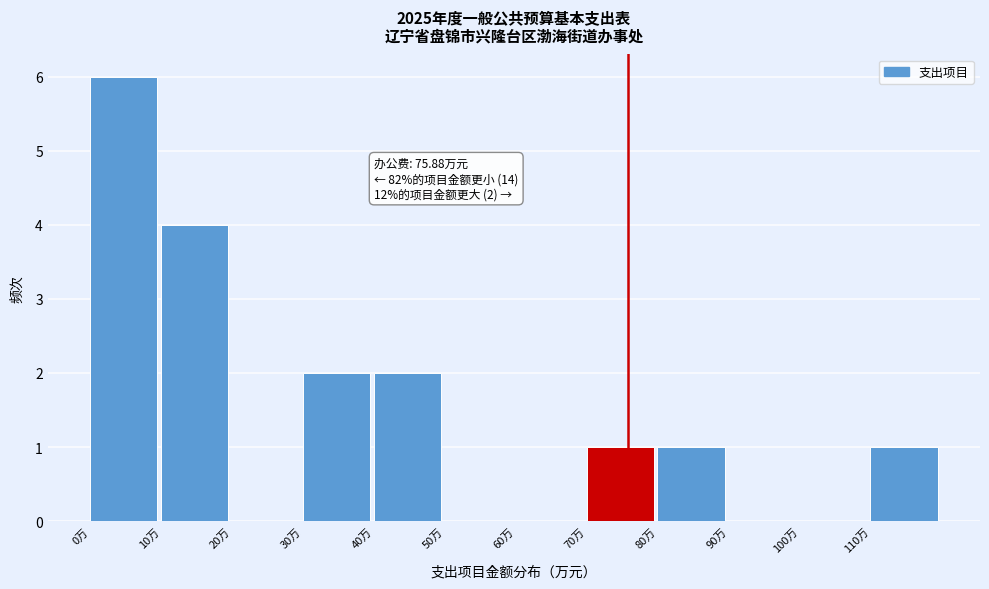

Which range on the x-axis has the tallest bar?

0 to 10